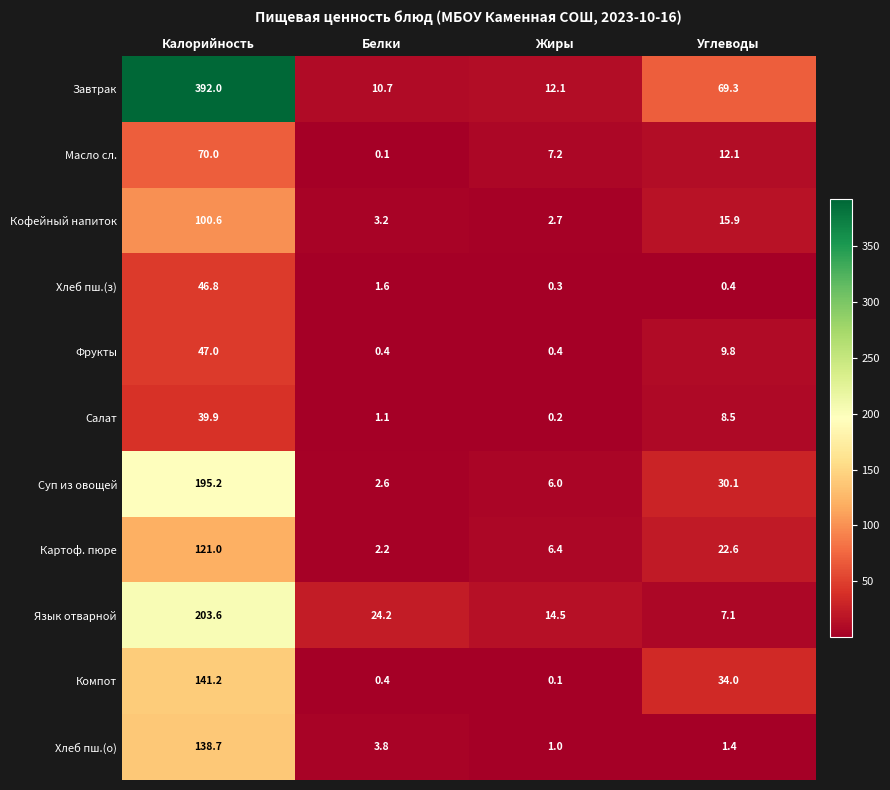

Which series has the widest spread of values?

Завтрак